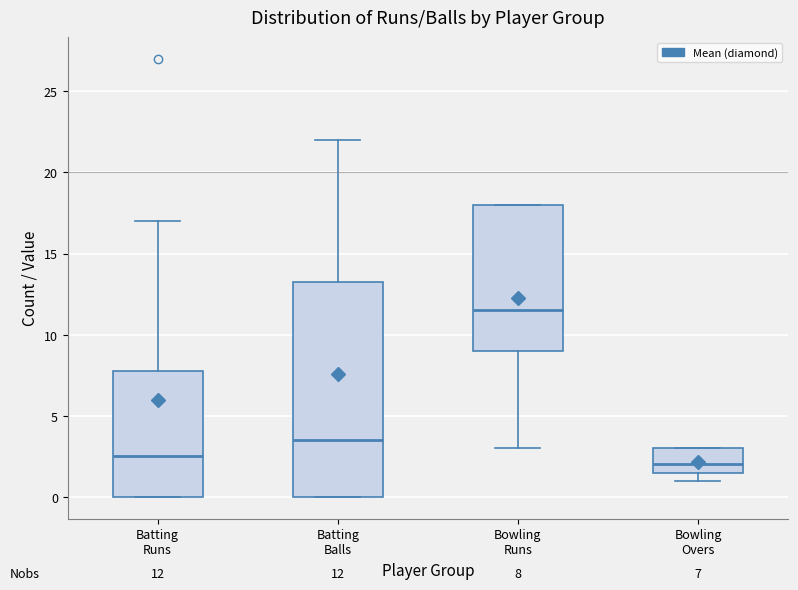

Comparing the boxes themselves (not the whiskers), which one is the tallest?

Batting Balls